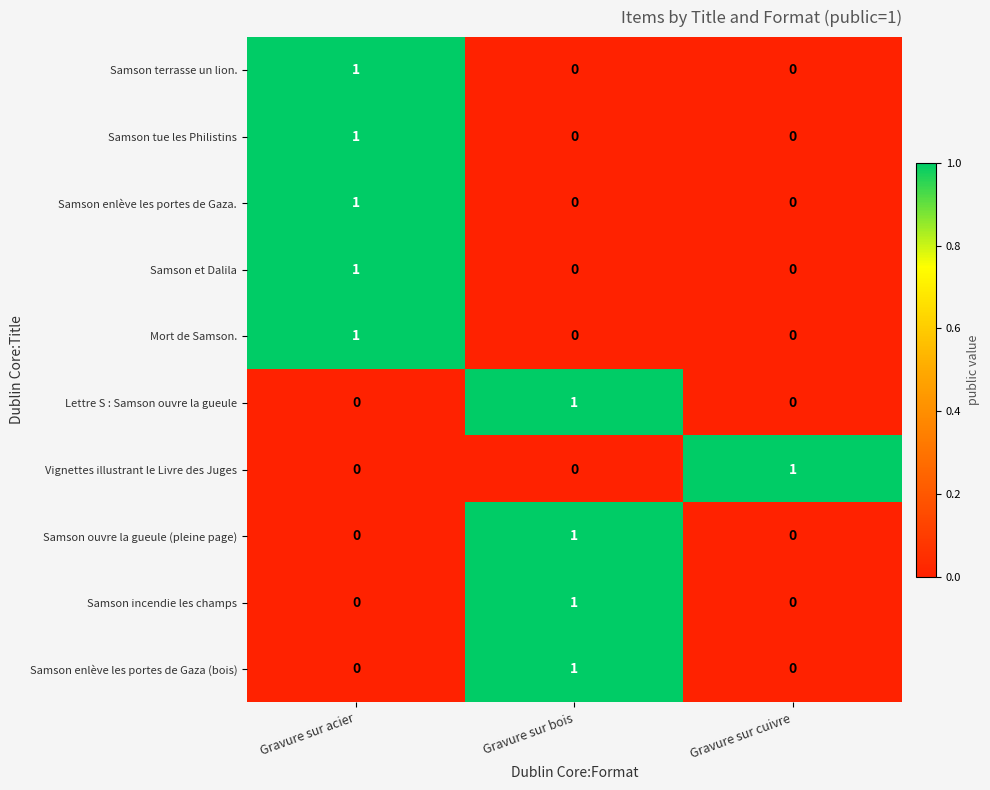

At how many categories does at least one series exceed 0?

3